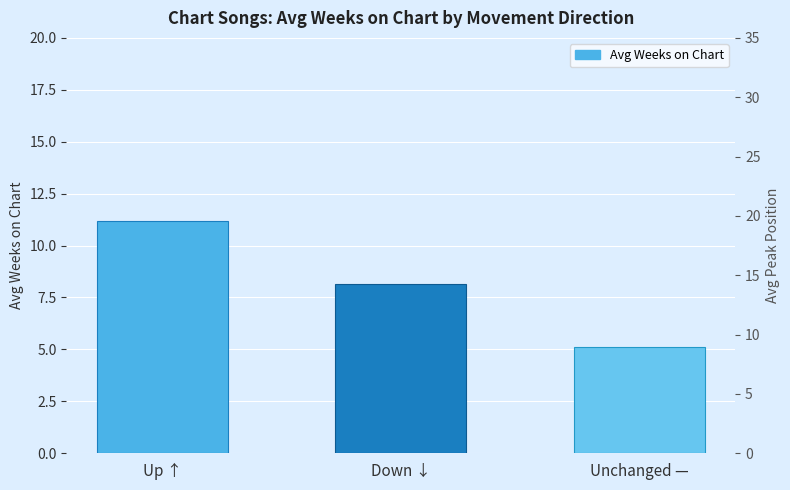

Rank the categories by value from lowest to highest.

Unchanged —, Down ↓, Up ↑